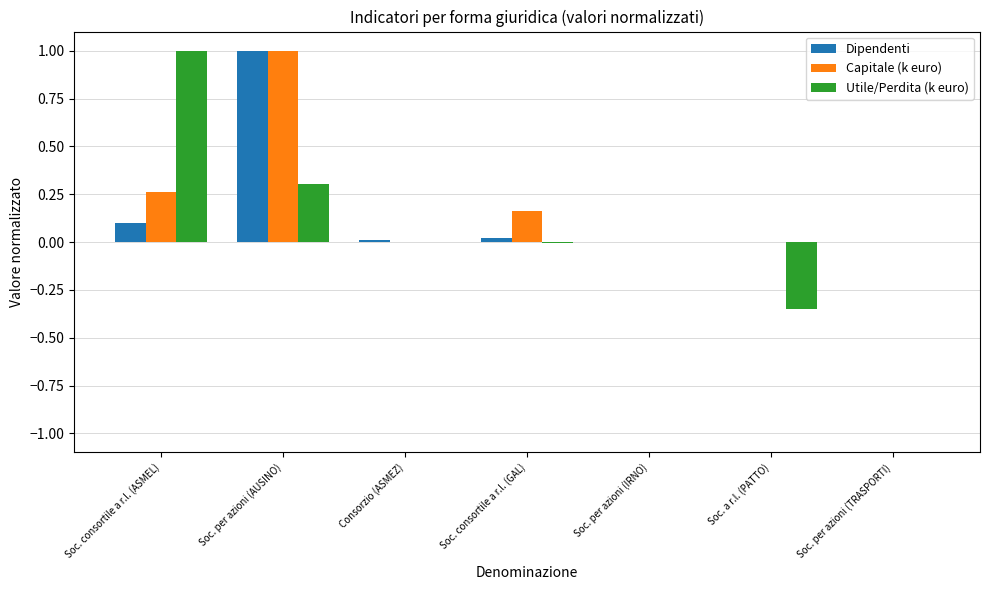

What is the greatest value displayed?

1.0